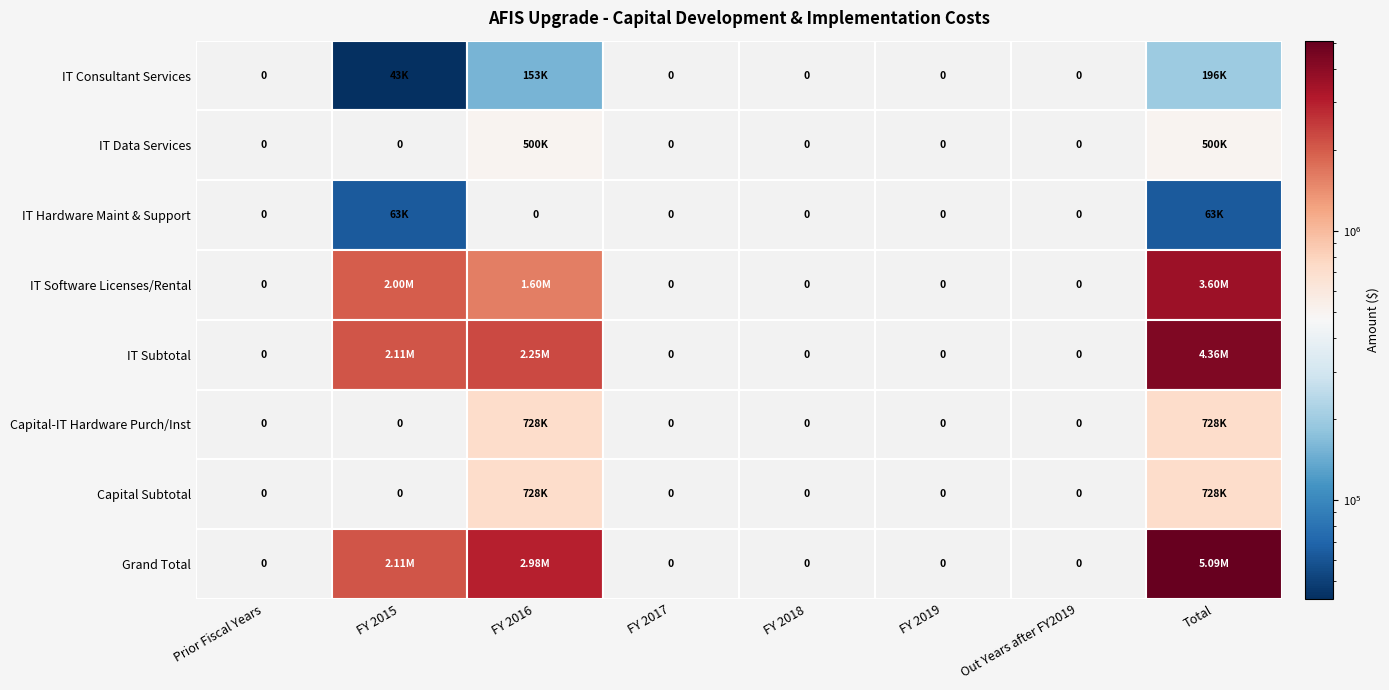

True or false: IT Software Licenses/Rental has a value of 1859461 at Capital-IT Hardware Purch/Inst.

False